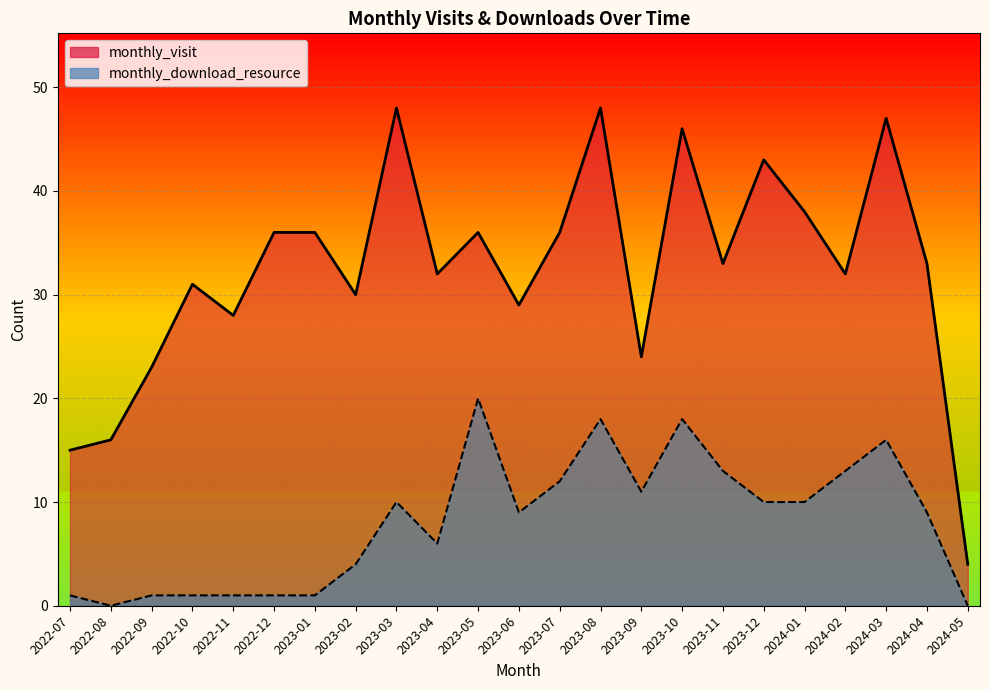

The value of monthly_visit at 2023-12 is 43. True or false?

True